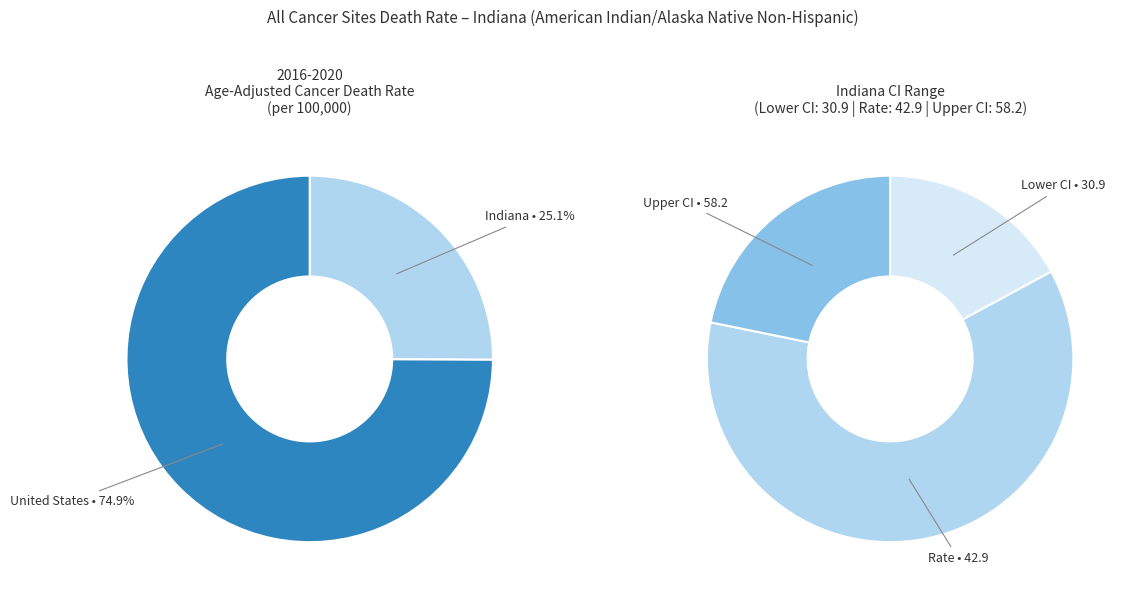

Do Indiana and United States together represent more than half of the pie?

Yes